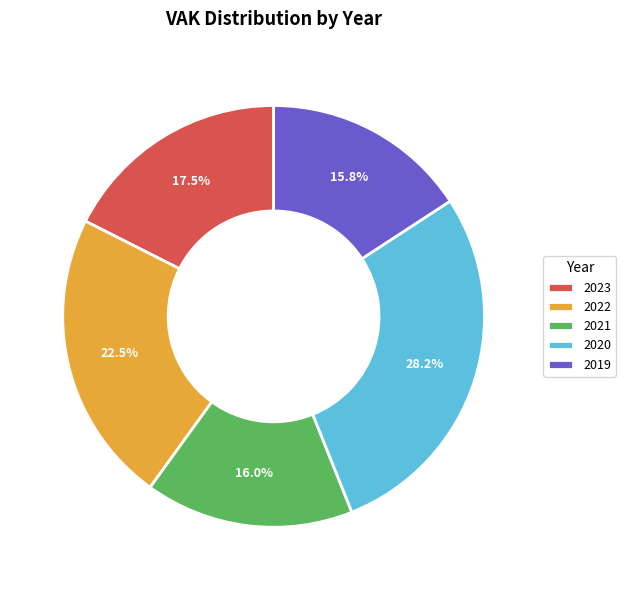

Combined, do 2020 and 2022 account for over 50%?

Yes